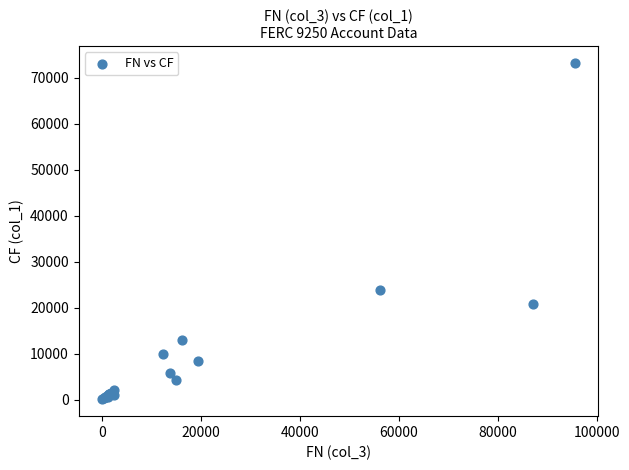

What Y value in the scatter plot is closest to 36639?

23843.7